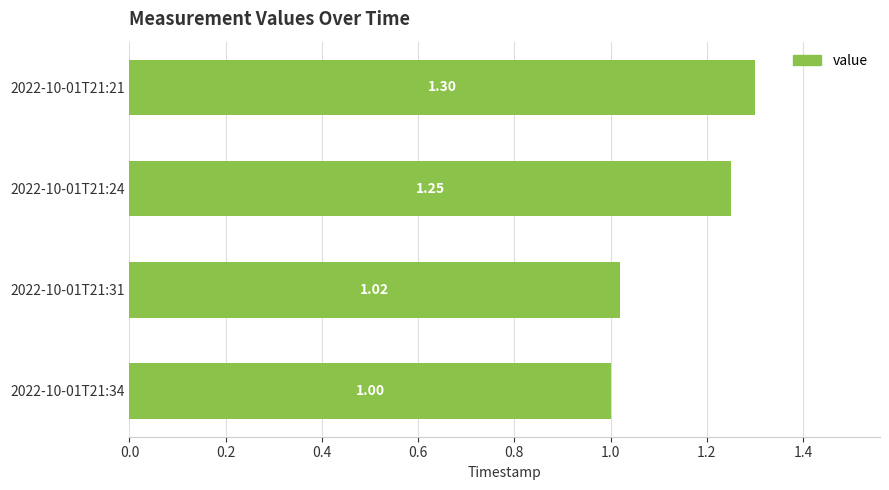

What is the ratio of the value at 2022-10-01T21:21 to the value at 2022-10-01T21:31?

1.3